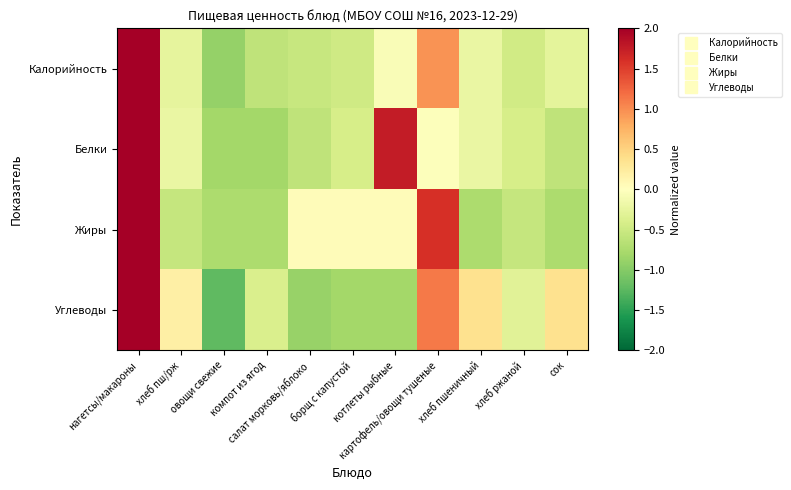

Reading left to right, extract all data points from this chart.

Калорийность: нагетсы/макароны=2.8	хлеб пш/рж=-0.3	овощи свежие=-0.9	компот из ягод=-0.6	салат морковь/яблоко=-0.5	борщ с капустой=-0.5	котлеты рыбные=-0.1	картофель/овощи тушеные=1.0	хлеб пшеничный=-0.2	хлеб ржаной=-0.5	сок=-0.3
Белки: нагетсы/макароны=2.3	хлеб пш/рж=-0.2	овощи свежие=-0.8	компот из ягод=-0.8	салат морковь/яблоко=-0.6	борщ с капустой=-0.4	котлеты рыбные=1.8	картофель/овощи тушеные=-0.0	хлеб пшеничный=-0.2	хлеб ржаной=-0.4	сок=-0.6
Жиры: нагетсы/макароны=2.4	хлеб пш/рж=-0.5	овощи свежие=-0.7	компот из ягод=-0.7	салат морковь/яблоко=0.0	борщ с капустой=0.0	котлеты рыбные=0.0	картофель/овощи тушеные=1.6	хлеб пшеничный=-0.7	хлеб ржаной=-0.5	сок=-0.7
Углеводы: нагетсы/макароны=2.4	хлеб пш/рж=0.2	овощи свежие=-1.2	компот из ягод=-0.4	салат морковь/яблоко=-0.9	борщ с капустой=-0.8	котлеты рыбные=-0.8	картофель/овощи тушеные=1.1	хлеб пшеничный=0.4	хлеб ржаной=-0.3	сок=0.4